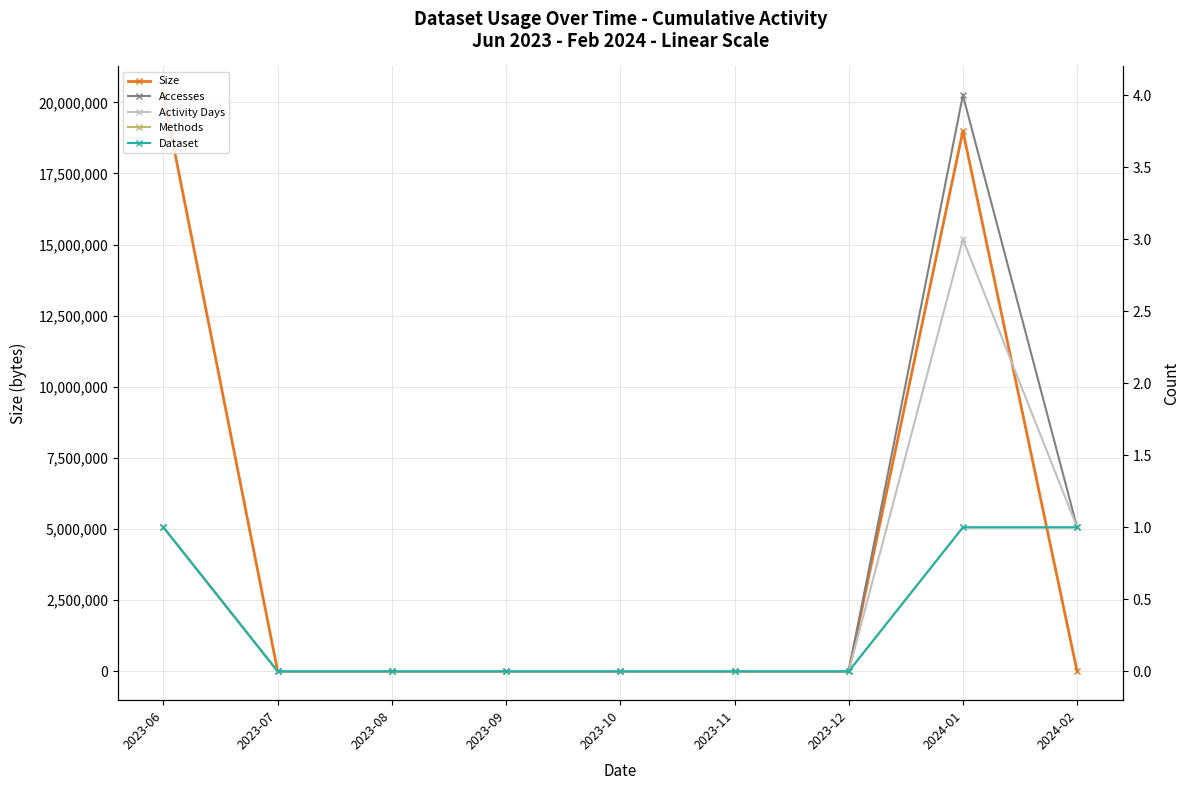

What is the difference between the Activity Days values at 2024-02 and 2023-08?

1